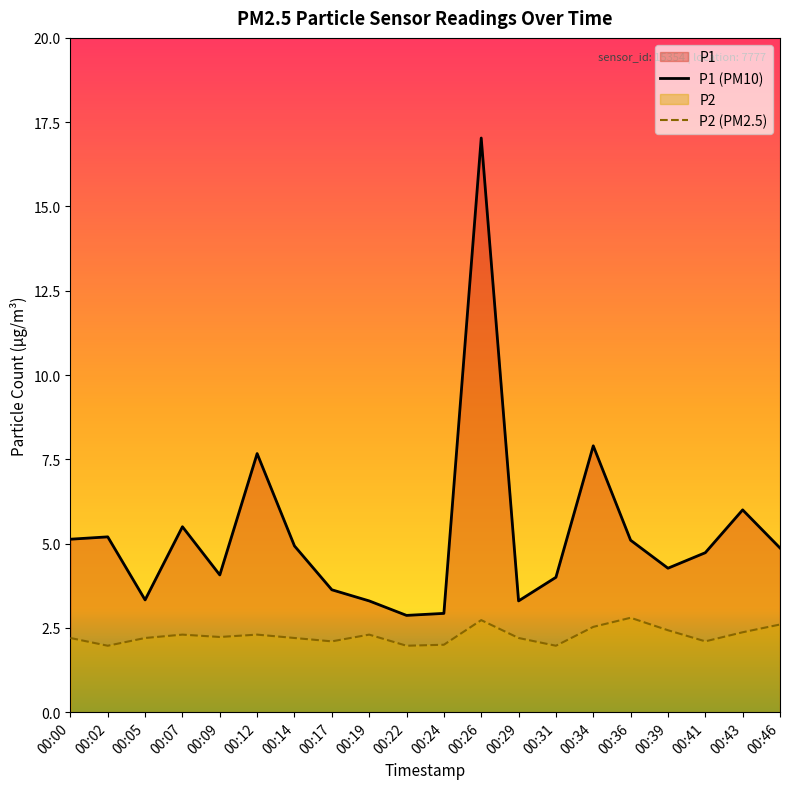

At which category is the sum across all series the highest?

00:26